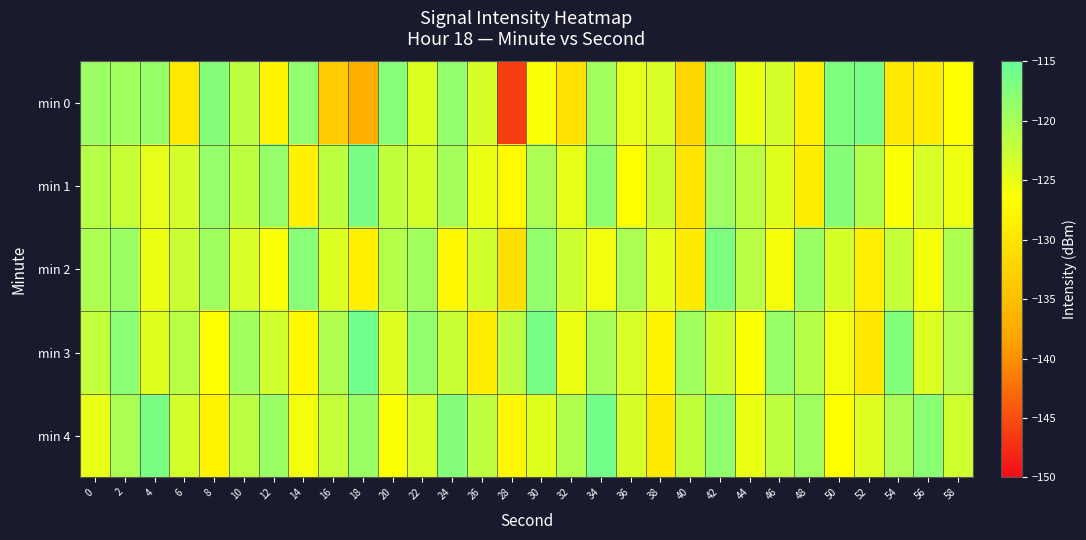

At which category is the sum across all series the highest?

42